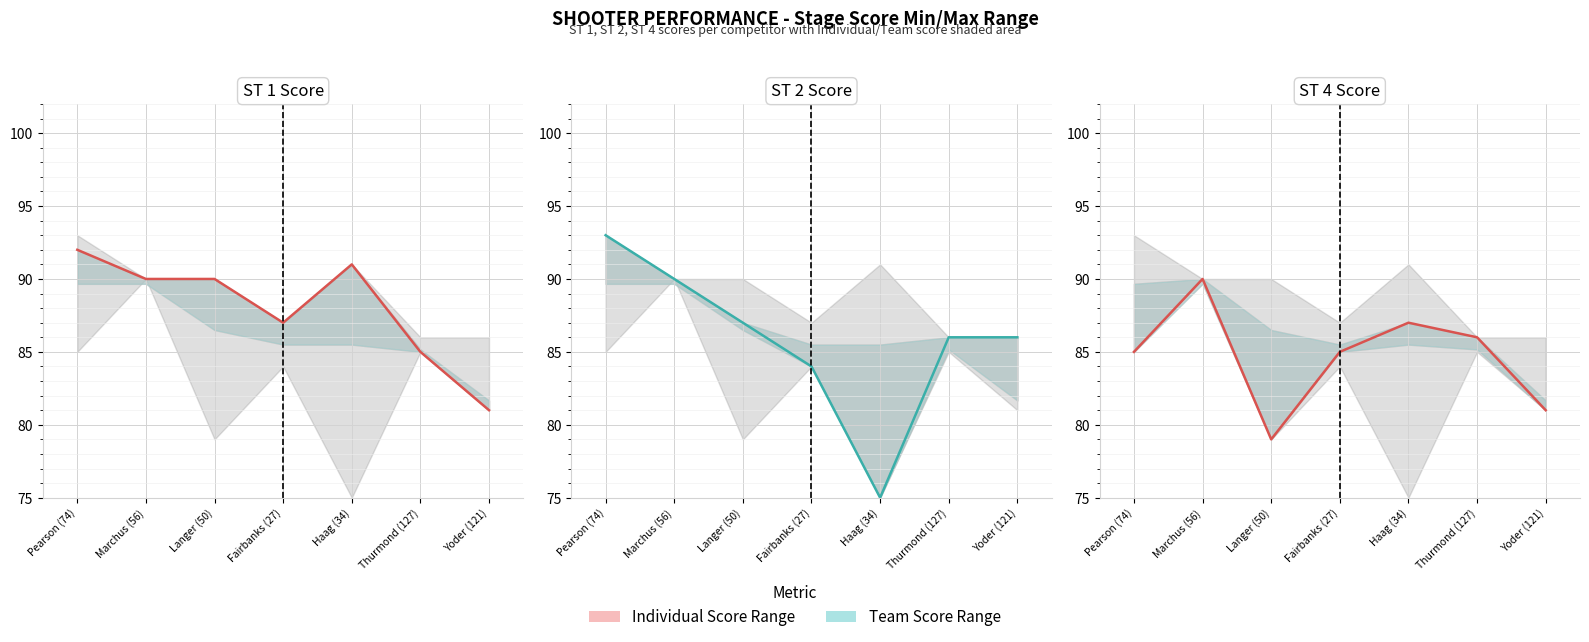

What is the label of the 7th point from the left?

Yoder (121)